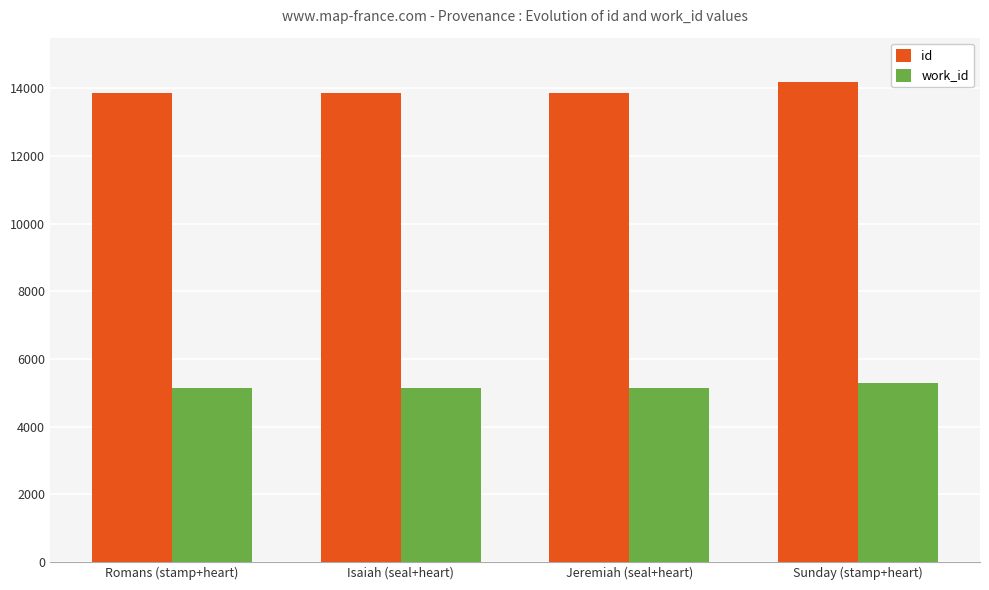

What is the difference between the highest and lowest values at Jeremiah (seal+heart)?

8717